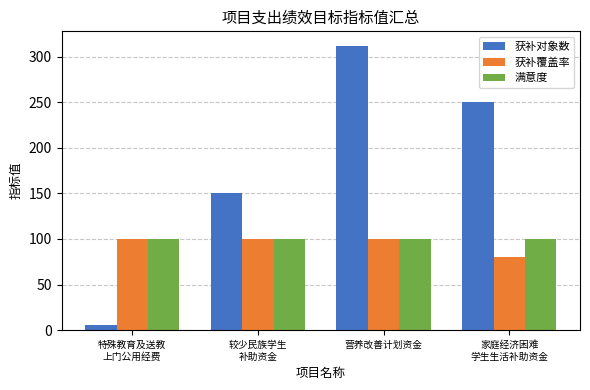

Which series has the largest range (max minus min)?

获补对象数